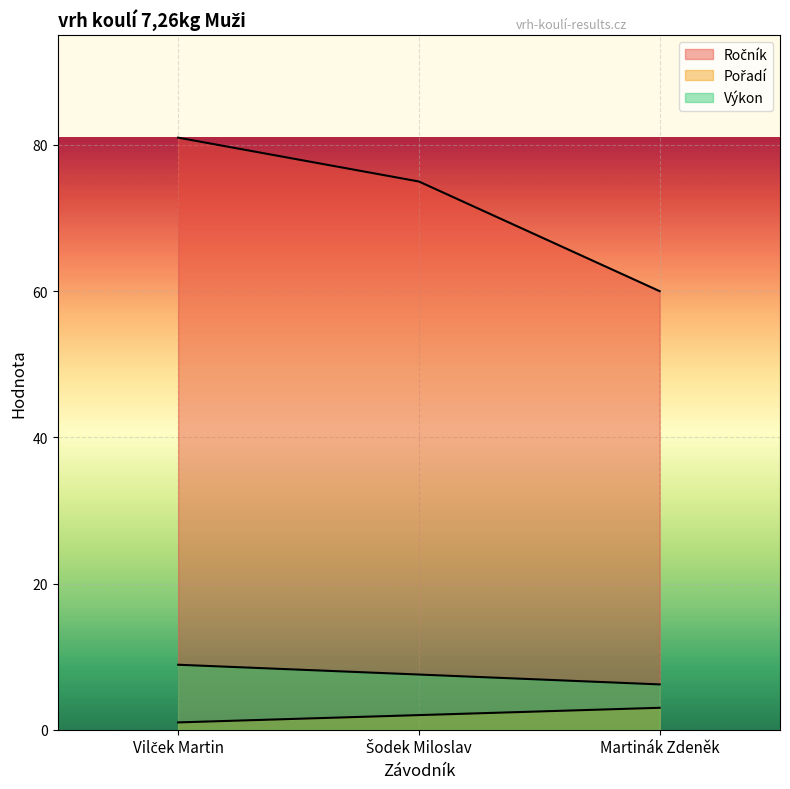

Rank the categories by Ročník value from lowest to highest.

Martinák Zdeněk, Šodek Miloslav, Vilček Martin